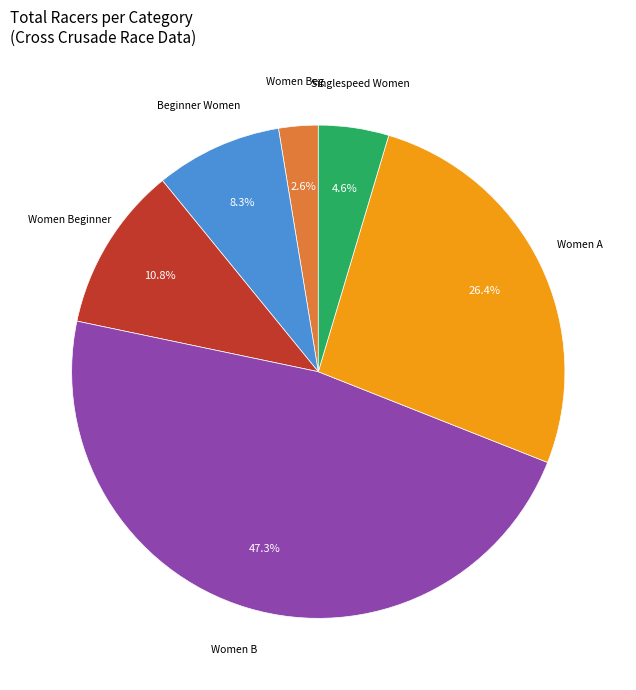

To the nearest percent, what is the difference between the largest and smallest slice percentages?

45%